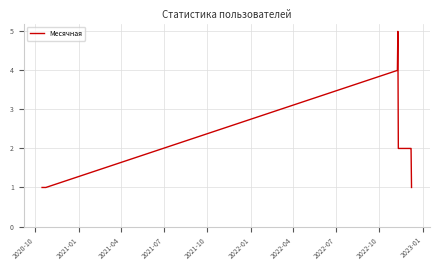

What is the maximum value shown in the chart?

5